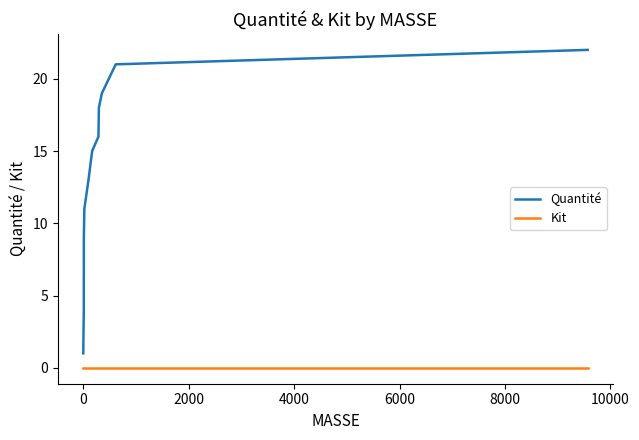

True or false: Kit and Quantité intersect in this chart.

False